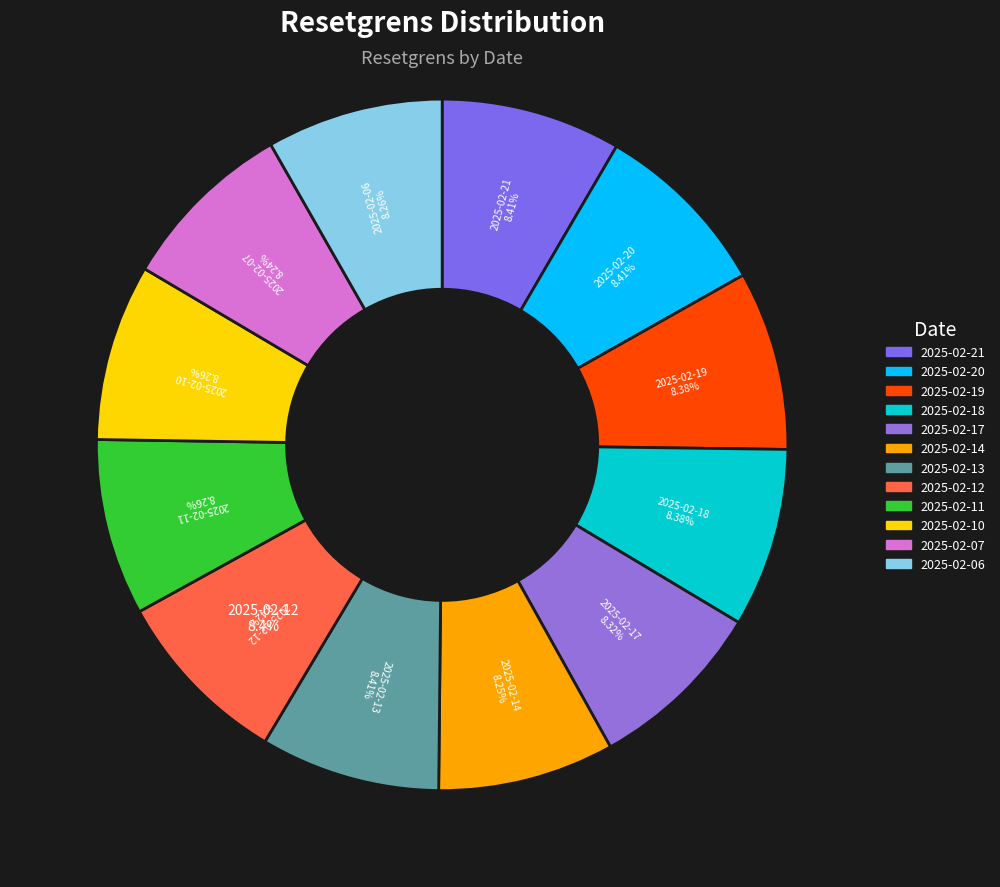

What is the change in value from 2025-02-13 to 2025-02-11?

-0.5